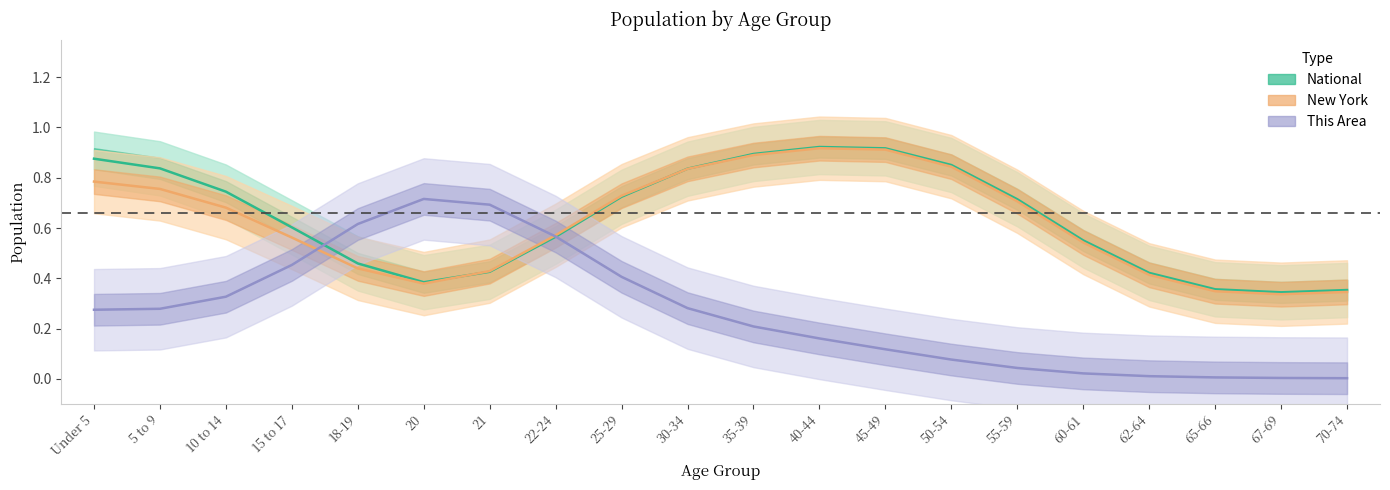

Reading left to right, extract all data points from this chart.

National: Under 5=0.9	5 to 9=0.8	10 to 14=0.7	15 to 17=0.6	18-19=0.5	20=0.4	21=0.4	22-24=0.6	25-29=0.7	30-34=0.8	35-39=0.9	40-44=0.9	45-49=0.9	50-54=0.9	55-59=0.7	60-61=0.6	62-64=0.4	65-66=0.4	67-69=0.3	70-74=0.4
New York: Under 5=0.8	5 to 9=0.8	10 to 14=0.7	15 to 17=0.6	18-19=0.4	20=0.4	21=0.4	22-24=0.6	25-29=0.7	30-34=0.8	35-39=0.9	40-44=0.9	45-49=0.9	50-54=0.8	55-59=0.7	60-61=0.5	62-64=0.4	65-66=0.3	67-69=0.3	70-74=0.3
This Area: Under 5=0.3	5 to 9=0.3	10 to 14=0.3	15 to 17=0.5	18-19=0.6	20=0.7	21=0.7	22-24=0.6	25-29=0.4	30-34=0.3	35-39=0.2	40-44=0.2	45-49=0.1	50-54=0.1	55-59=0.0	60-61=0.0	62-64=0.0	65-66=0.0	67-69=0.0	70-74=0.0